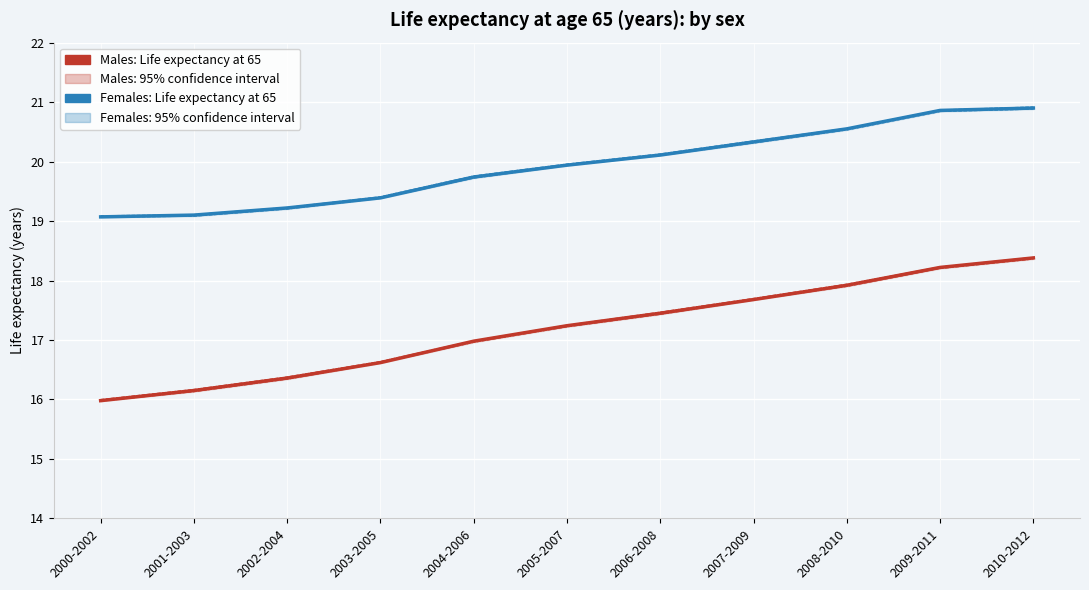

At which label is Males Life expectancy closest to 17?

2004-2006